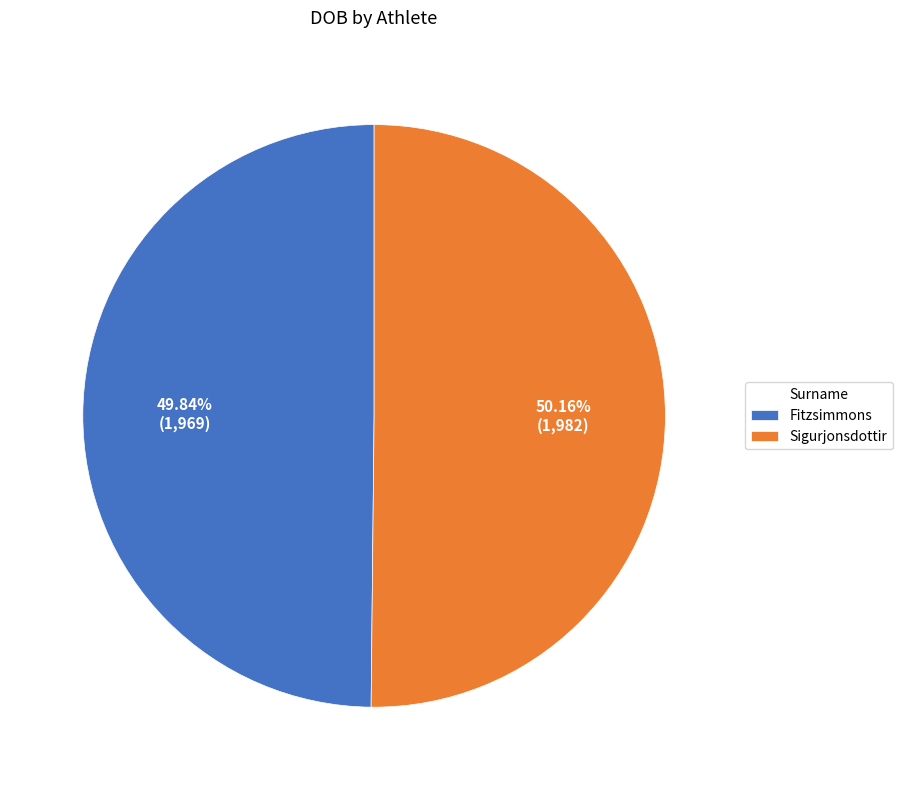

Is it true that Sigurjonsdottir is 50% of the pie?

True